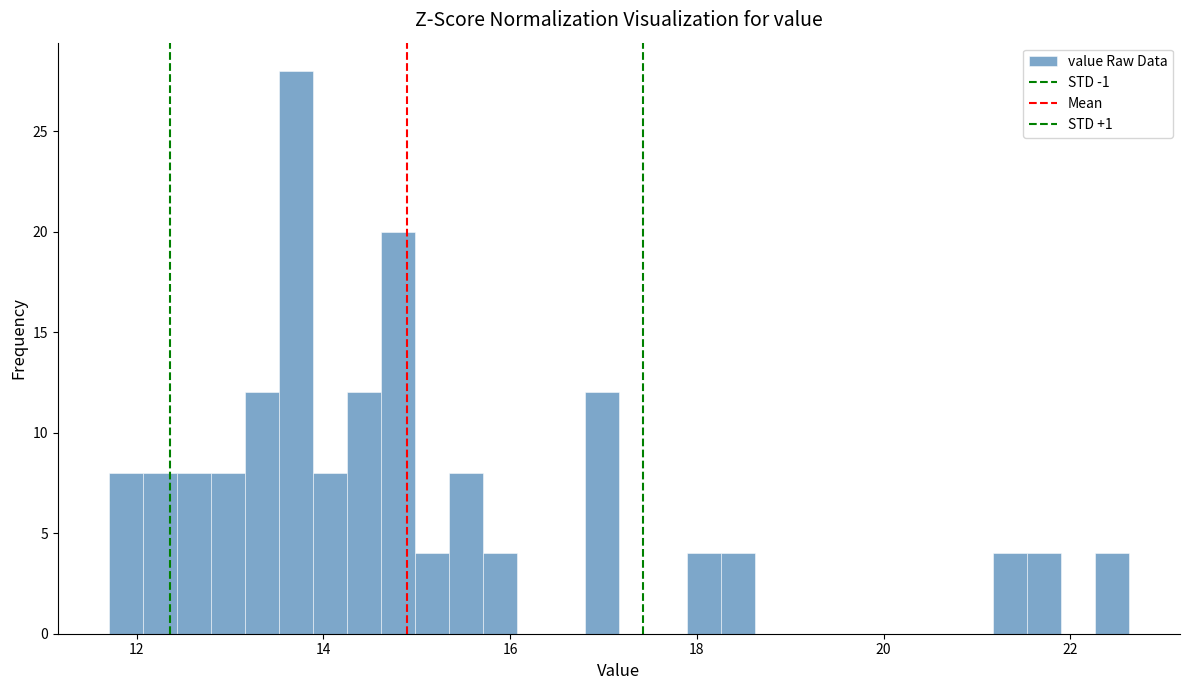

Around what value on the x-axis is the tallest bar? Give the approximate position of its centre, as read against the axis.

13.8